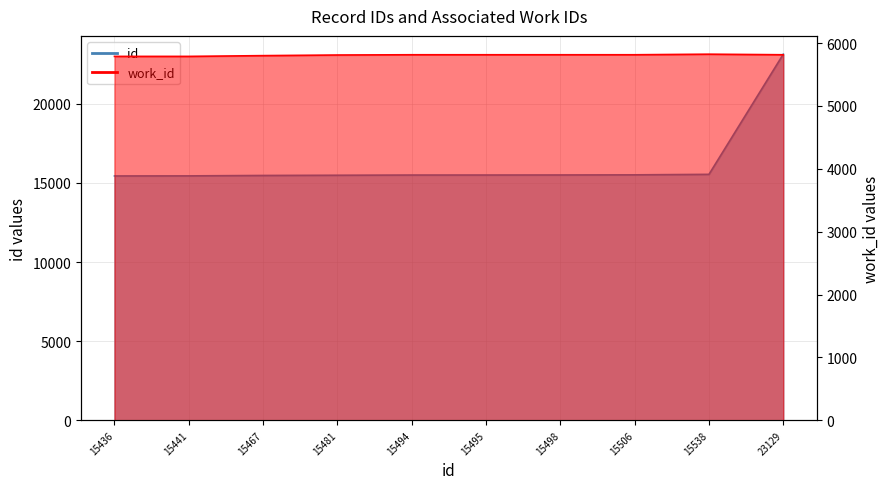

Is it true that id equals 15495 at 15495?

True